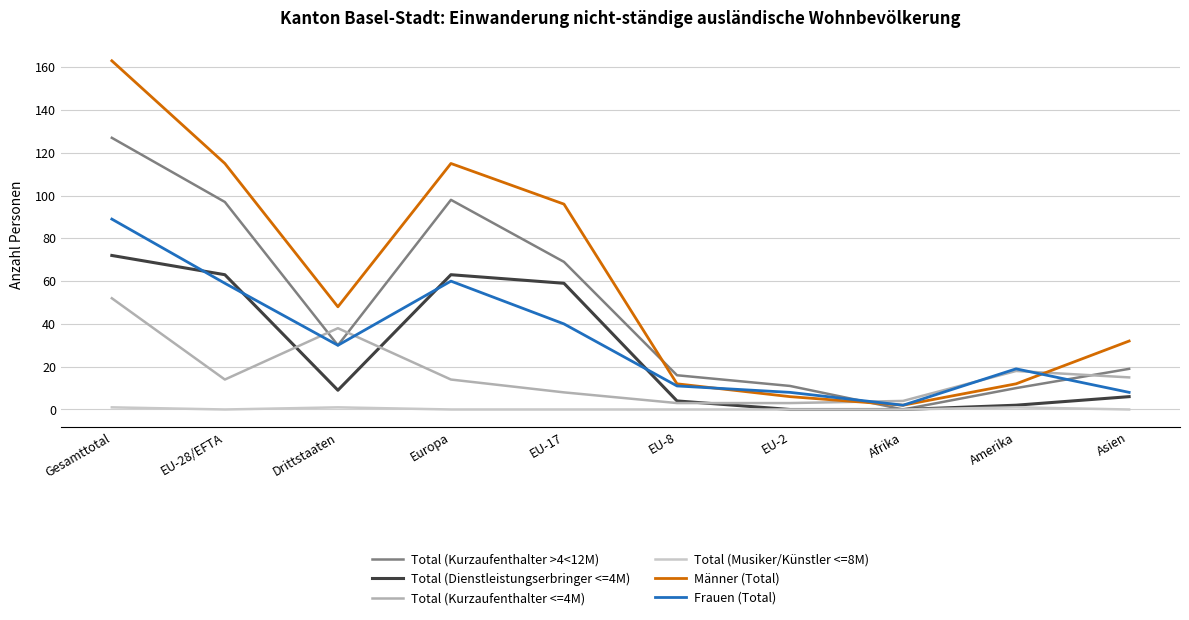

What is the difference between the Total (Musiker/Künstler <=8M) values at Gesamttotal and EU-17?

1